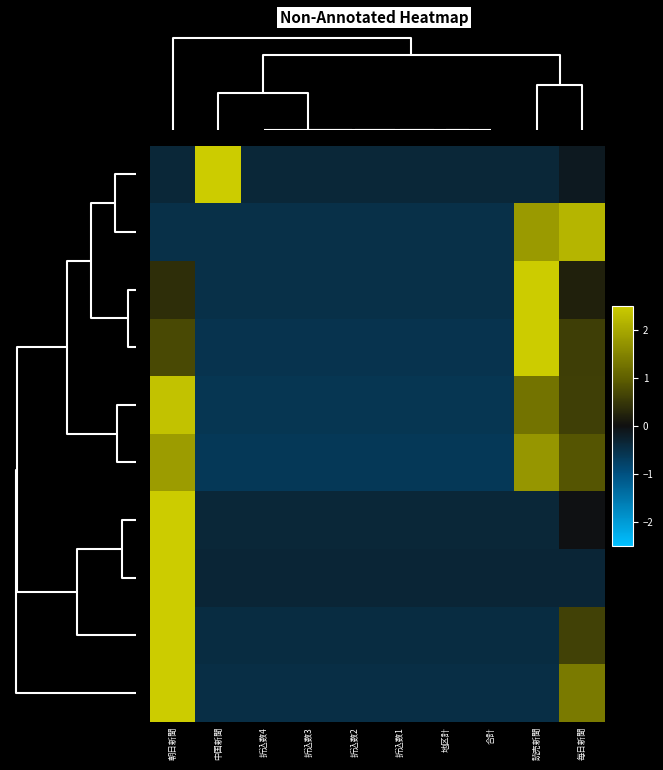

At which category is the sum across all series the highest?

朝日新聞